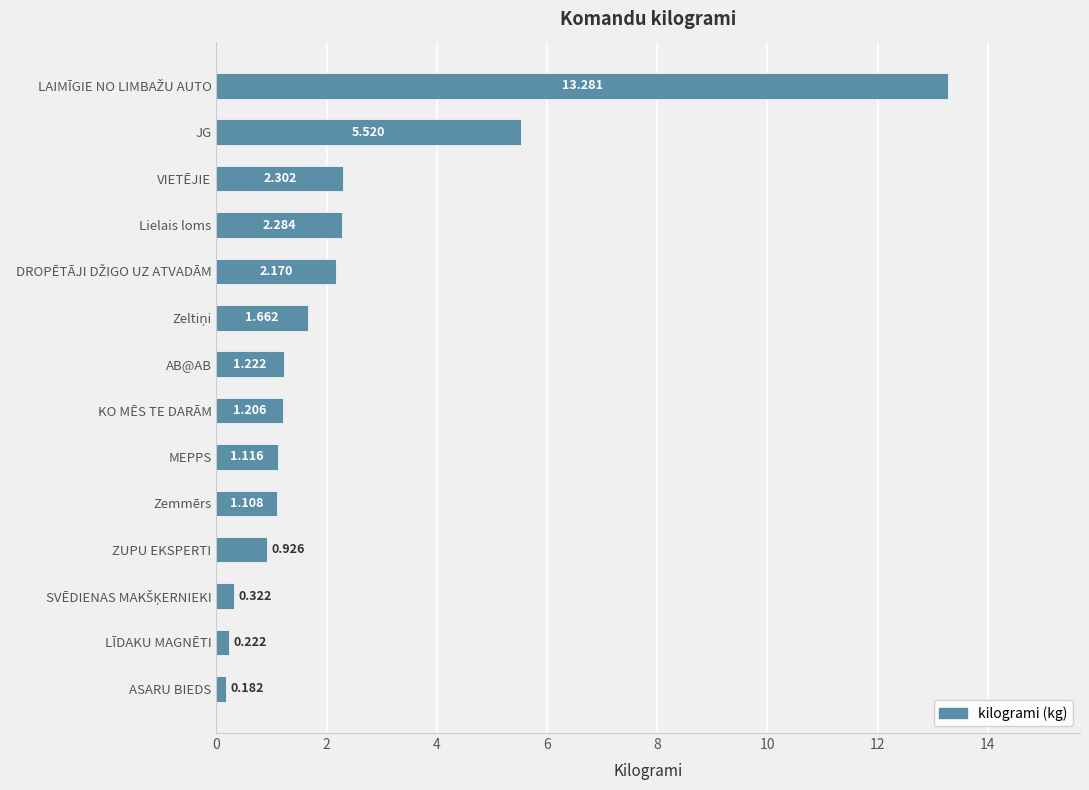

Which label corresponds to the smallest value in the chart?

ASARU BIEDS